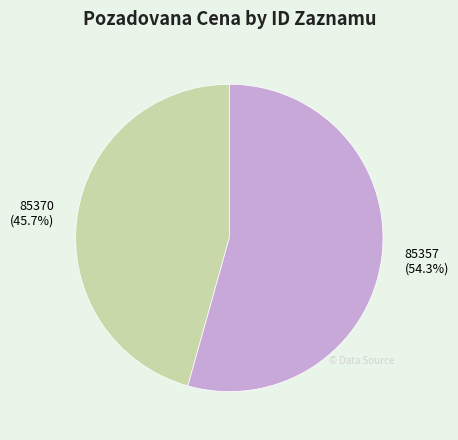

Rank the categories by value from highest to lowest.

85357, 85370